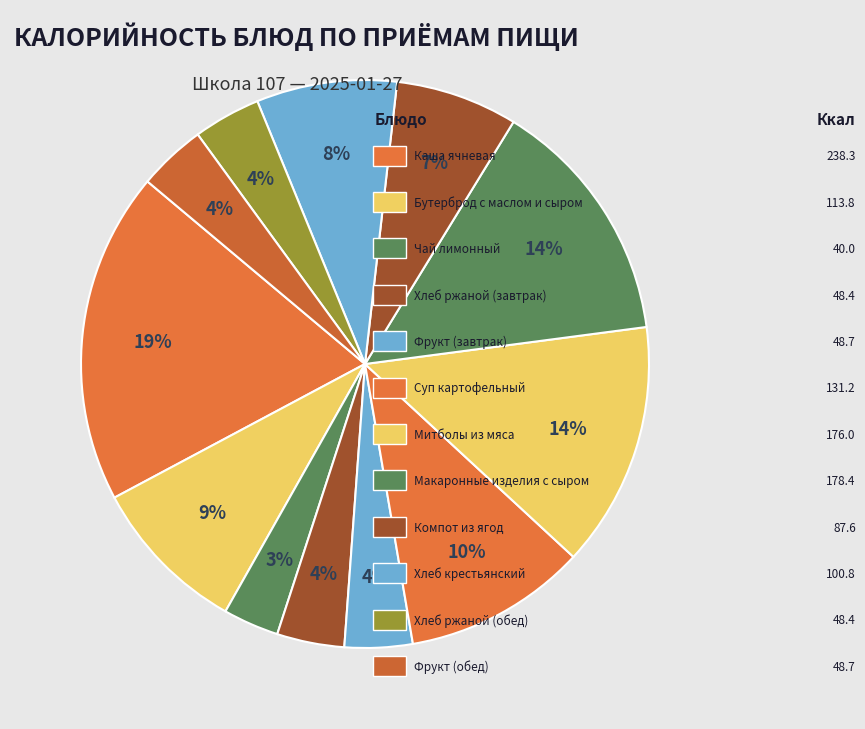

To the nearest percent, what is the average slice percentage?

8%